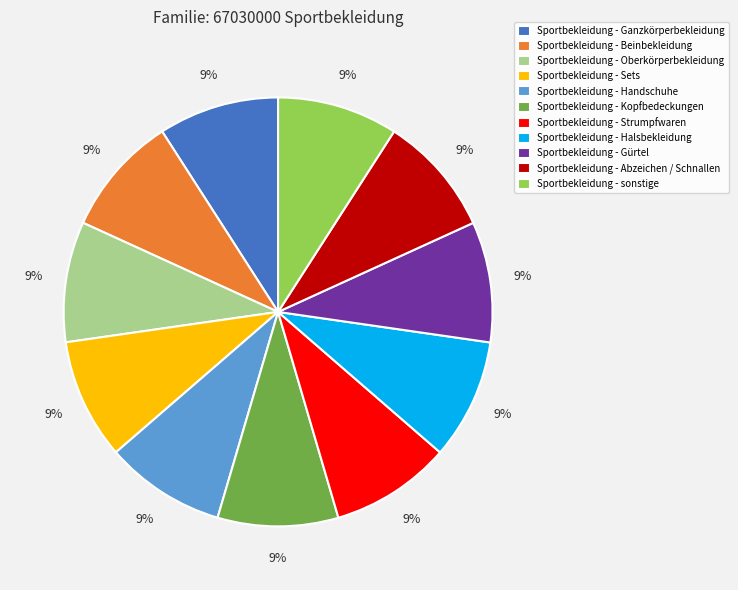

True or false: Sportbekleidung - Abzeichen / Schnallen accounts for 1% of the total.

False